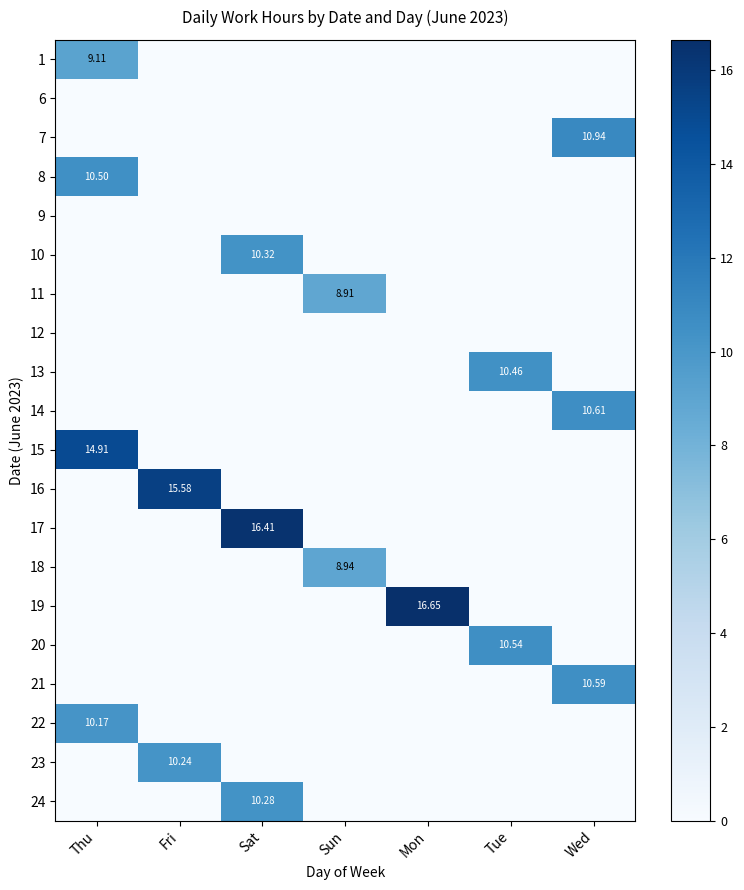

What is the difference between the maximum and minimum values in the 24 series?

10.3